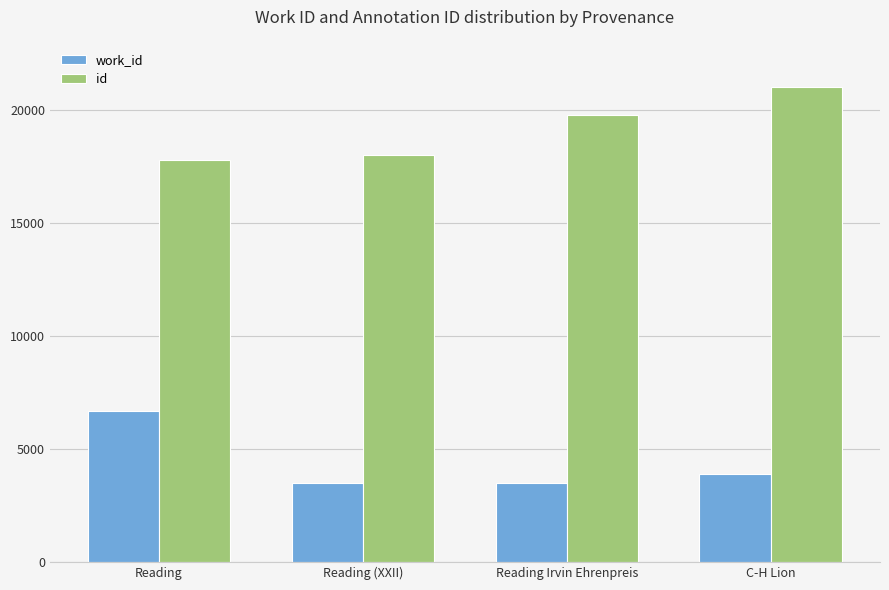

At which category is the sum across all series the highest?

C-H Lion